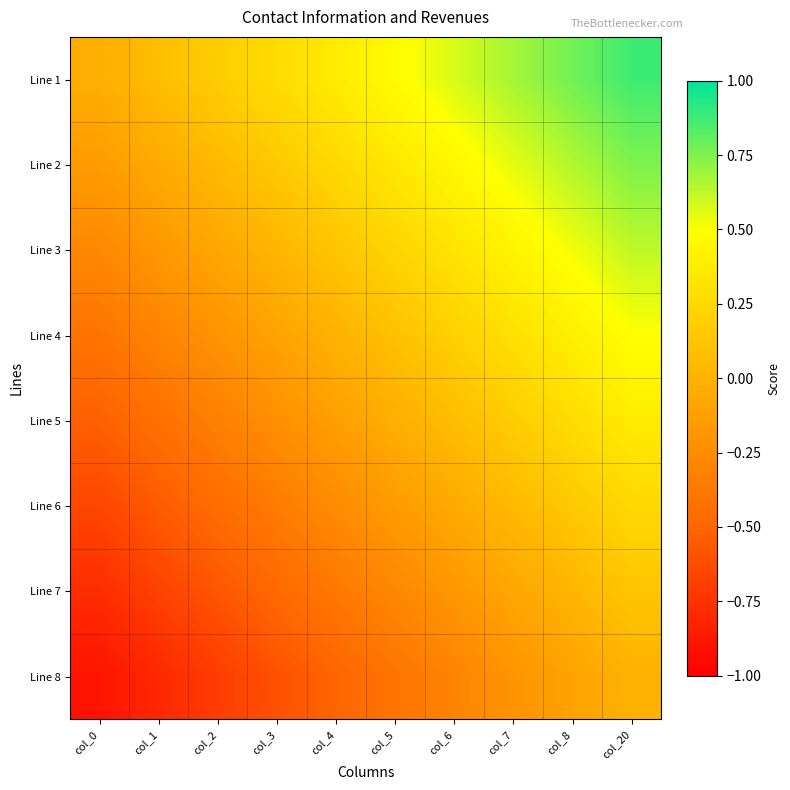

At how many categories does at least one series exceed 0?

9